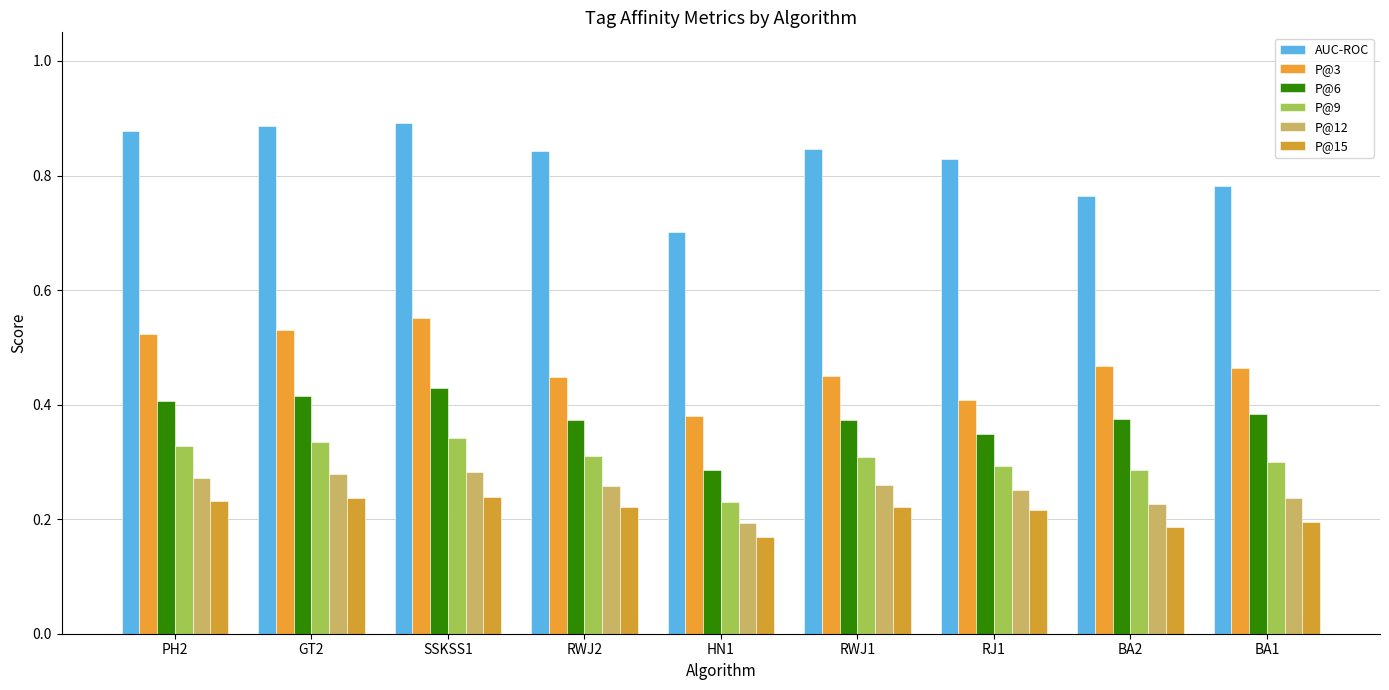

Reading left to right, extract all data points from this chart.

AUC-ROC: 0.9	0.9	0.9	0.8	0.7	0.8	0.8	0.8	0.8
P@3: 0.5	0.5	0.6	0.4	0.4	0.4	0.4	0.5	0.5
P@6: 0.4	0.4	0.4	0.4	0.3	0.4	0.3	0.4	0.4
P@9: 0.3	0.3	0.3	0.3	0.2	0.3	0.3	0.3	0.3
P@12: 0.3	0.3	0.3	0.3	0.2	0.3	0.3	0.2	0.2
P@15: 0.2	0.2	0.2	0.2	0.2	0.2	0.2	0.2	0.2